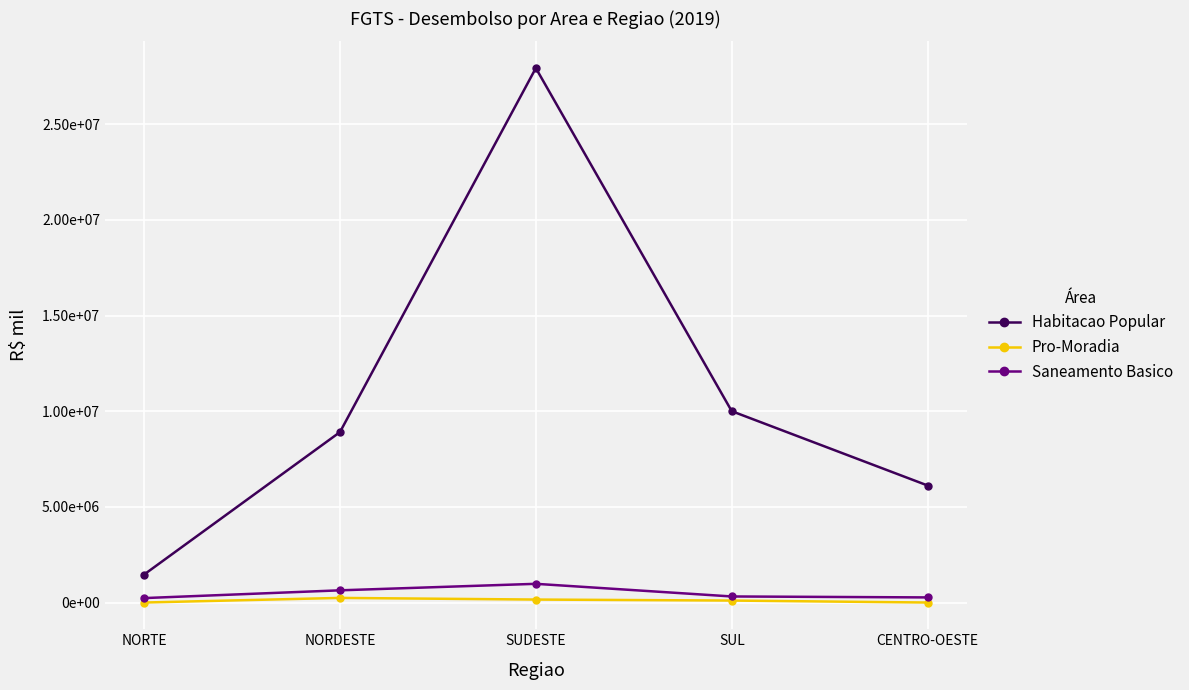

What is the difference between the maximum and minimum values in the Pro-Moradia series?

241404